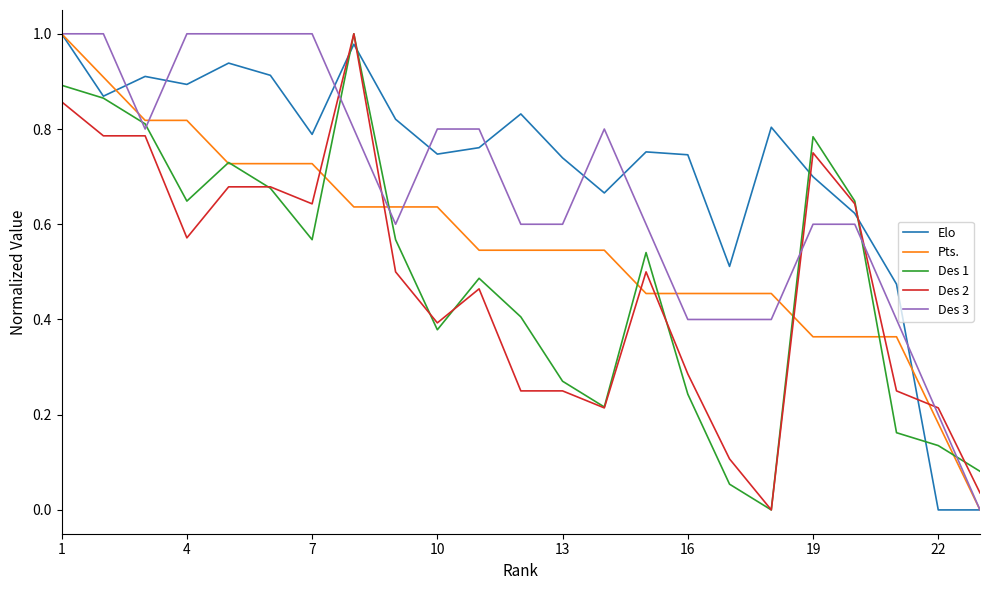

Which series has the largest total across all categories?

Elo